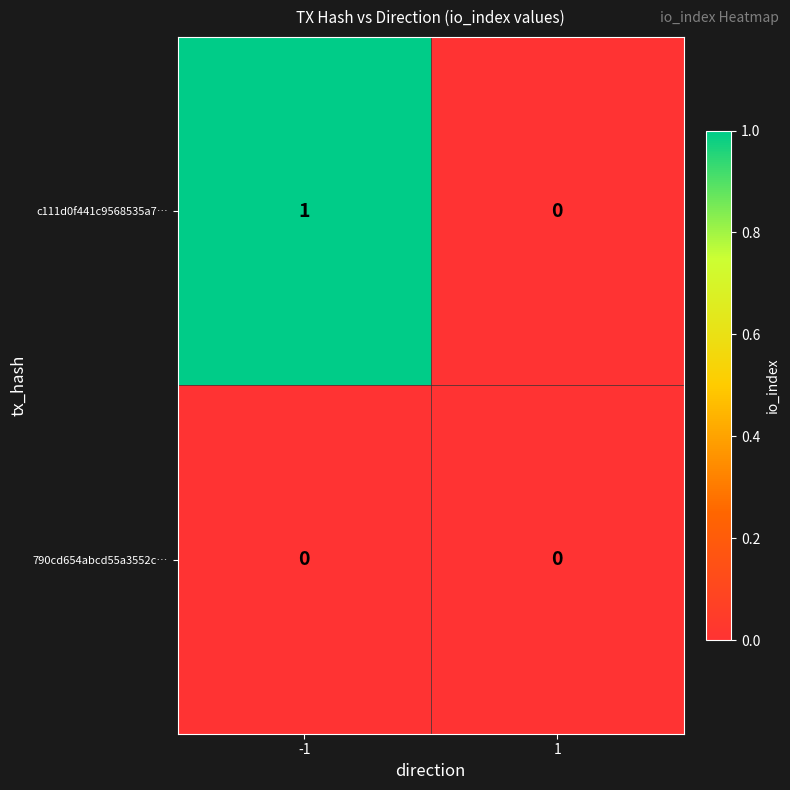

The c111d0f441c9568535a7… series shows 1 at -1. True or false?

True